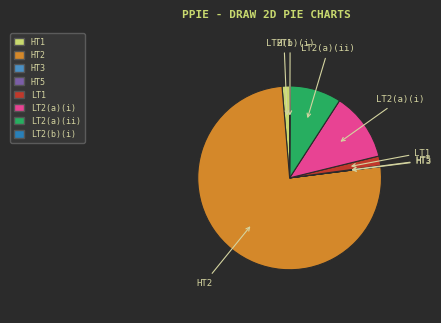

True or false: HT1 accounts for 11% of the total.

False